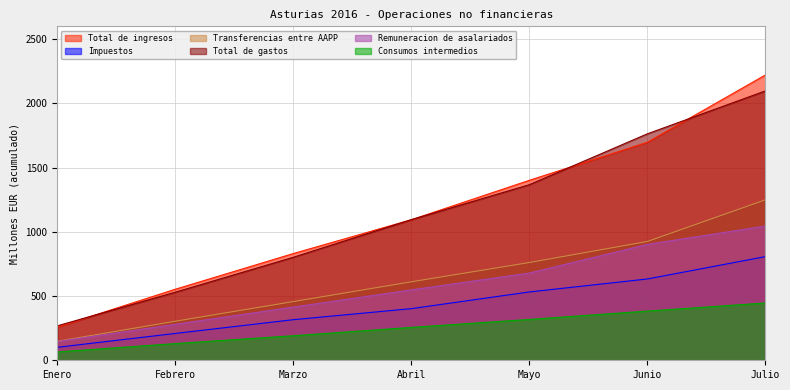

Which series has the largest total across all categories?

Total de ingresos